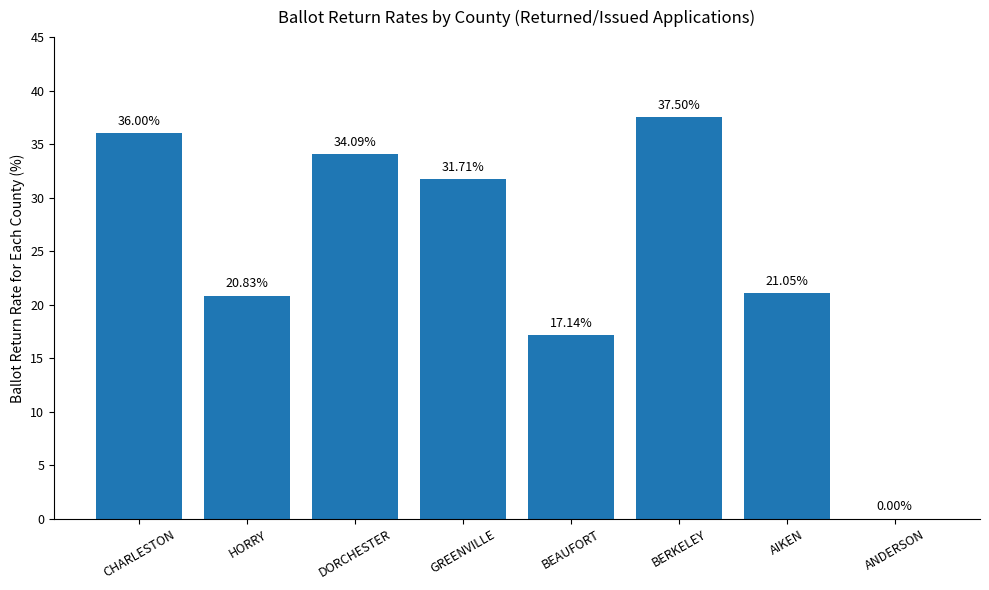

What is the sum of all values?

198.3